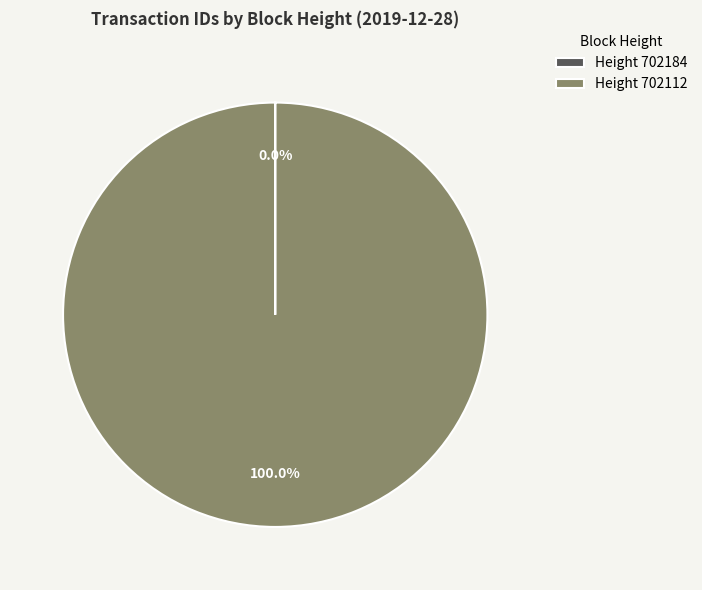

Is there any slice that represents more than half of the pie?

Yes